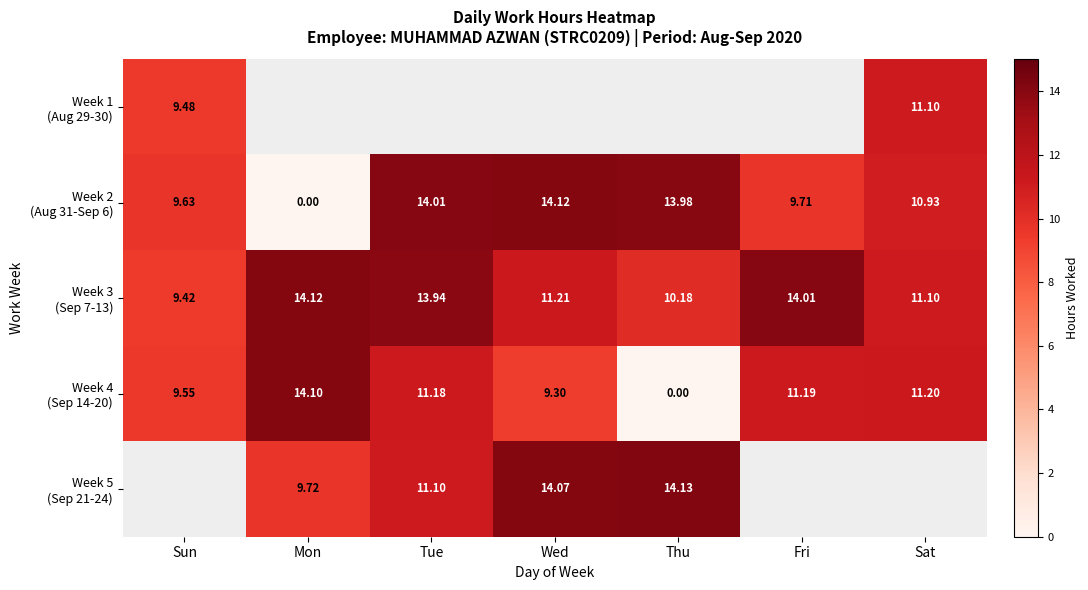

List the labels in order of Week 3 (Sep 7-13) value, largest first.

Mon, Fri, Tue, Wed, Sat, Thu, Sun